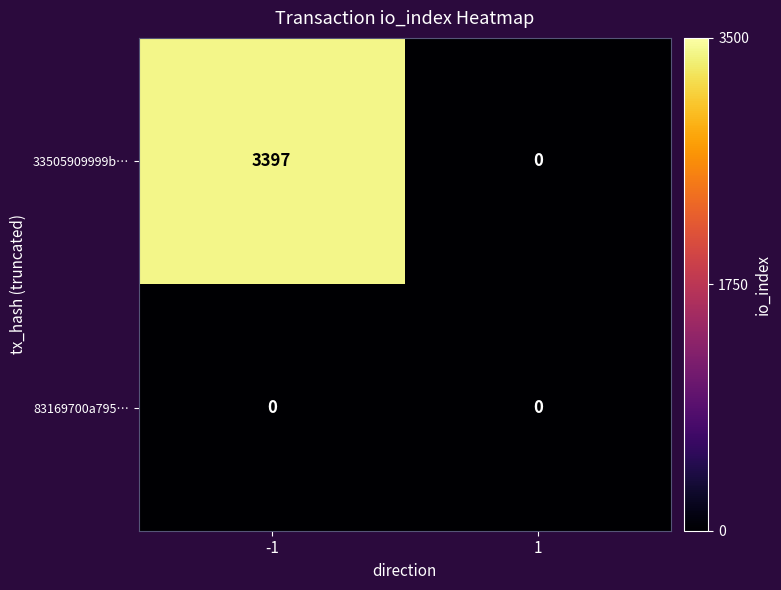

What is the difference between the maximum and minimum values in the 33505909999b… series?

3397